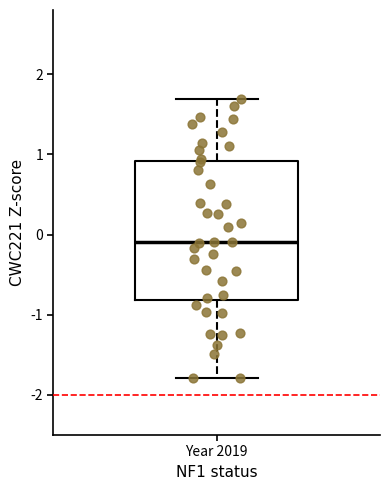

Where is the upper edge of the box for Year 2019 on the y-axis? The values are not printed on the chart, so give them approximately, as read against the axis.

0.9